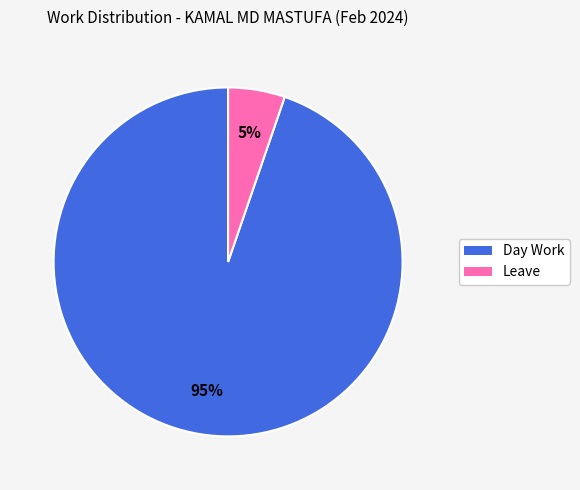

Does any single category account for the majority?

Yes